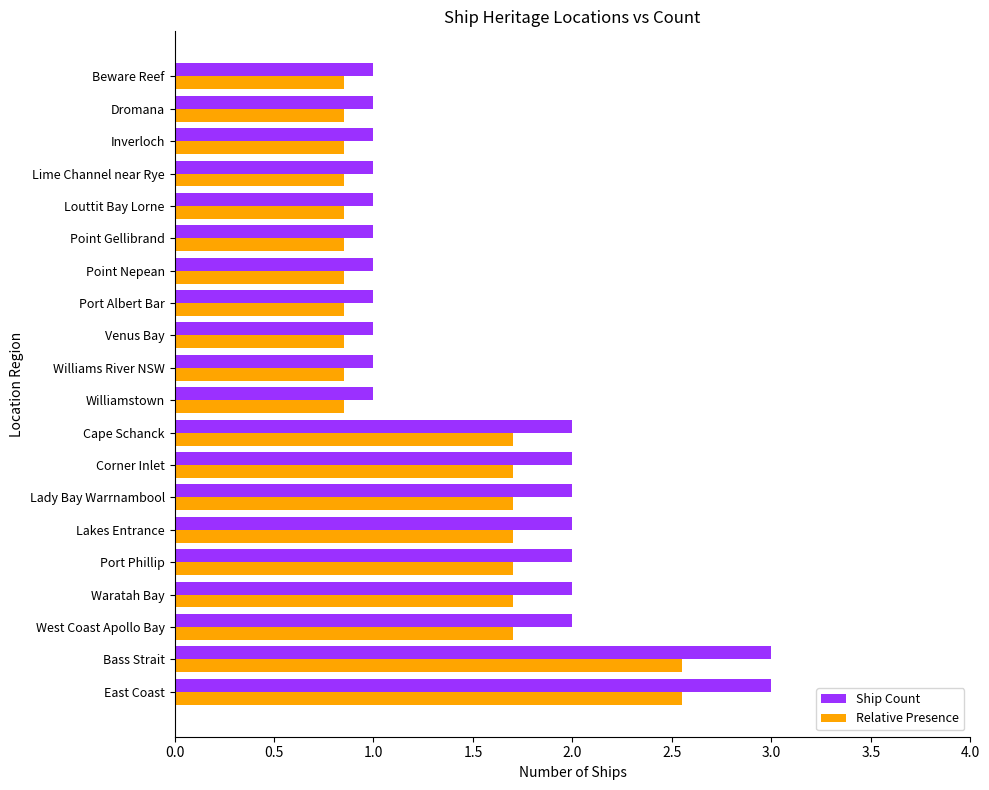

Read the Ship Count value at Cape Schanck.

2.0